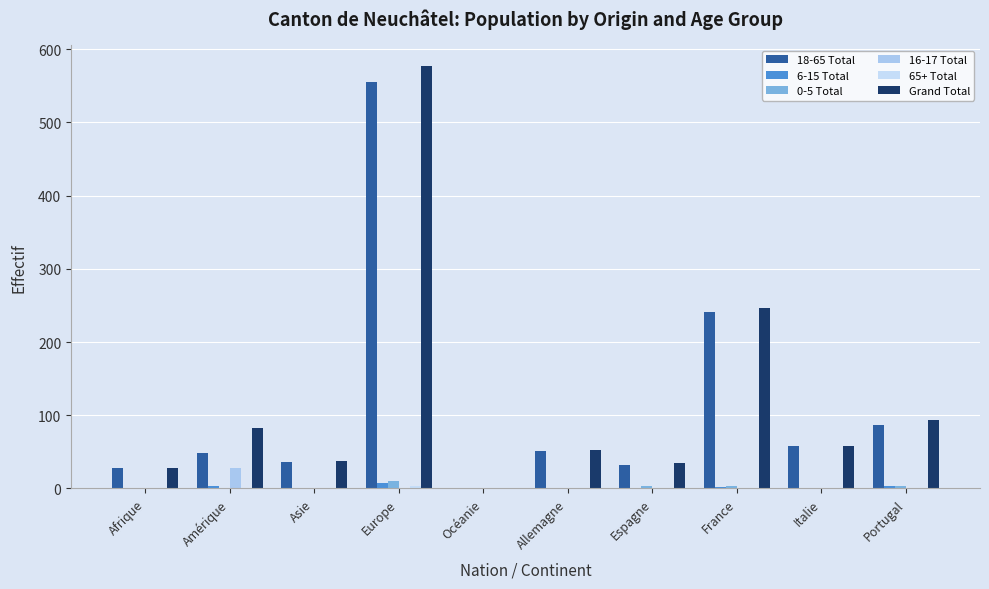

The 18-65 Total series shows 58 at Italie. True or false?

True